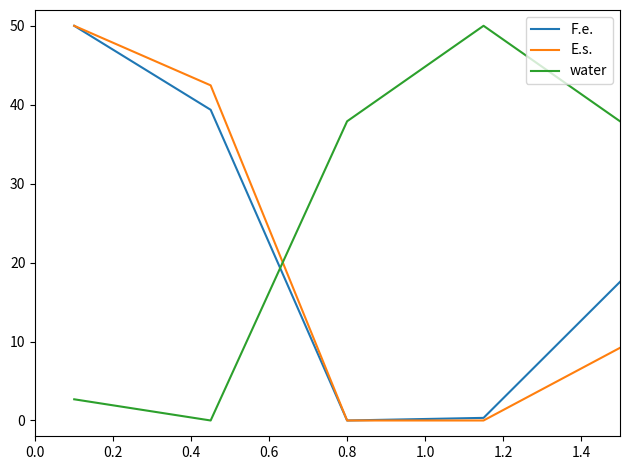

Which series has the largest total across all categories?

water